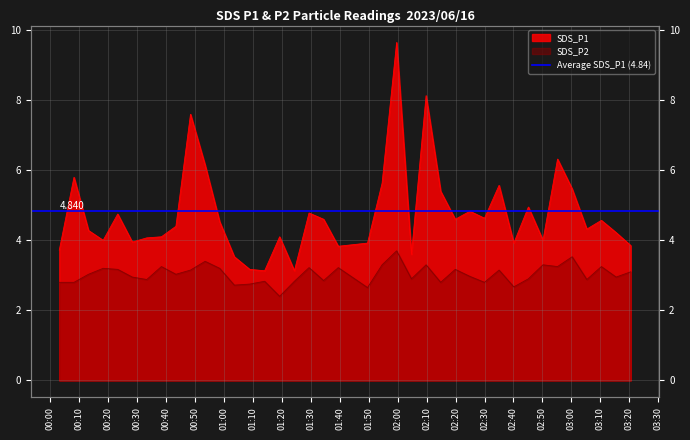

The value of SDS_P2 at 23 is 0.8. True or false?

False